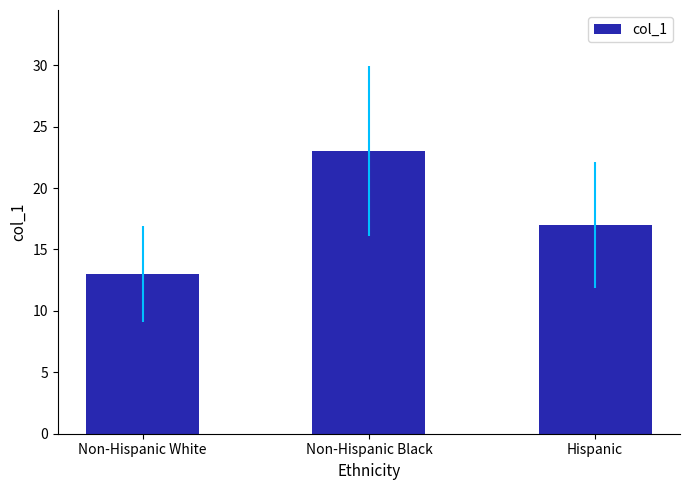

What is the ratio of the value at Non-Hispanic Black to the value at Hispanic?

1.4